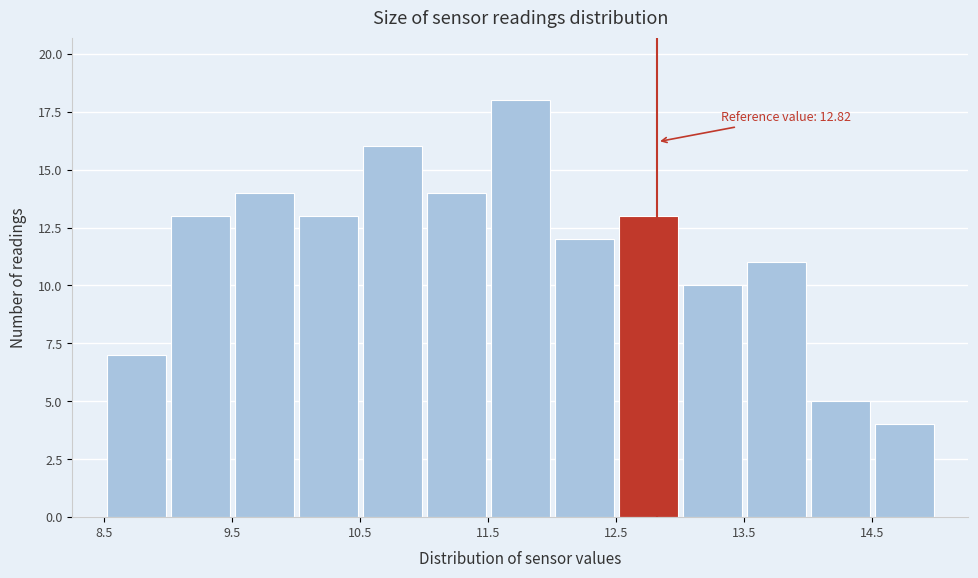

Which range on the x-axis has the tallest bar?

11.5 to 12.0